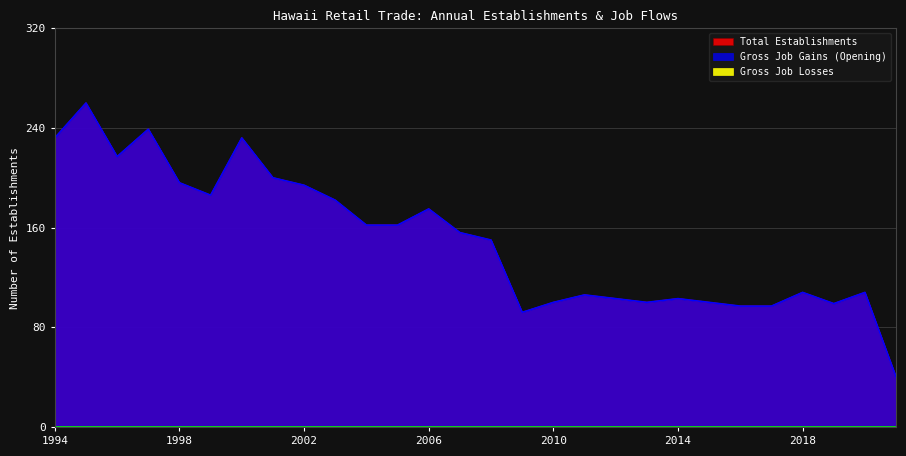

What is the total value across all series at 2013?

200